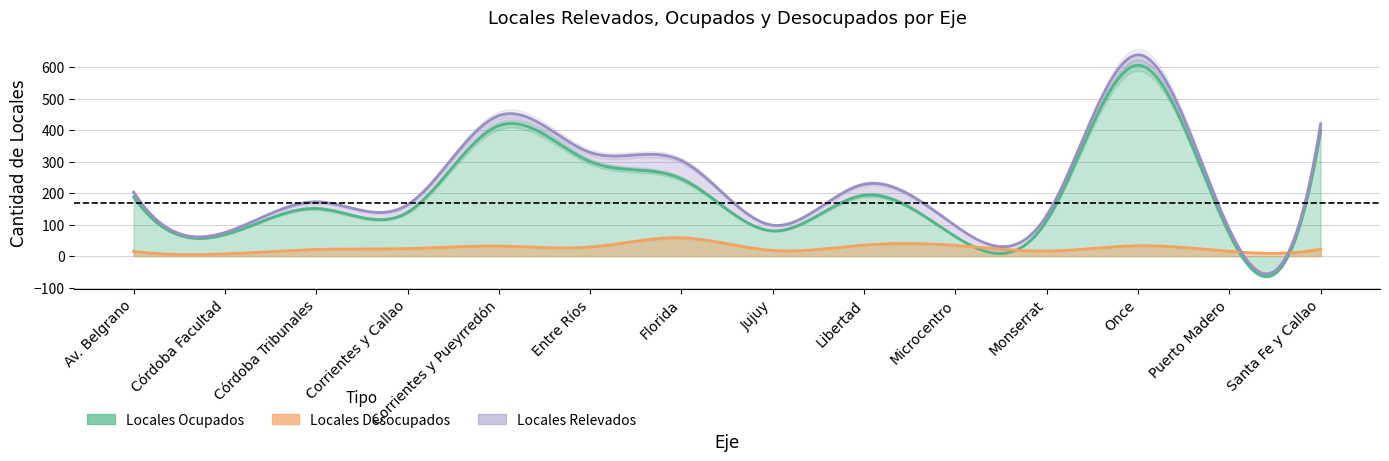

Which series has the largest range (max minus min)?

Locales Relevados